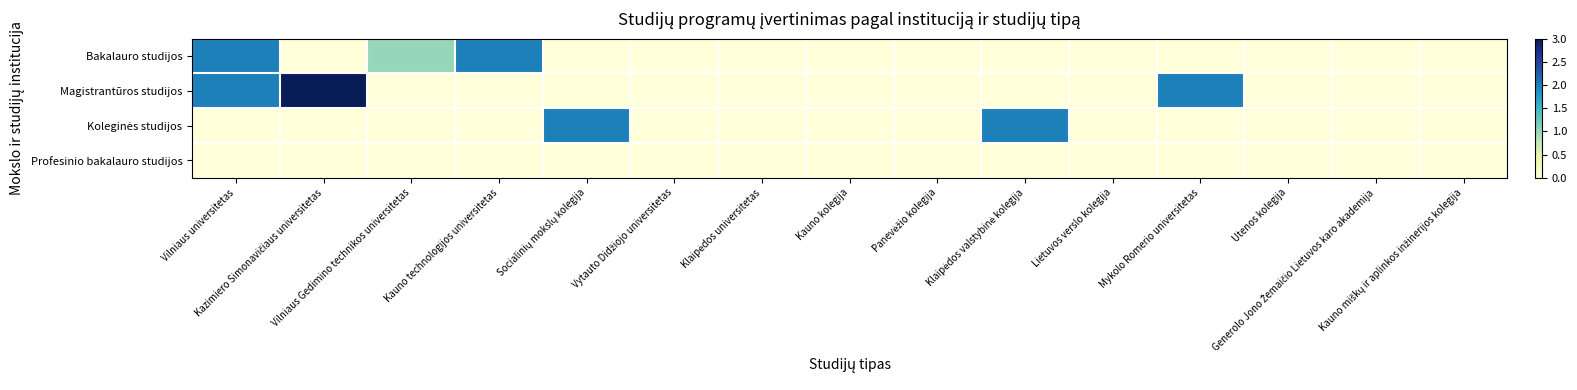

Which series has the largest range (max minus min)?

Magistrantūros studijos